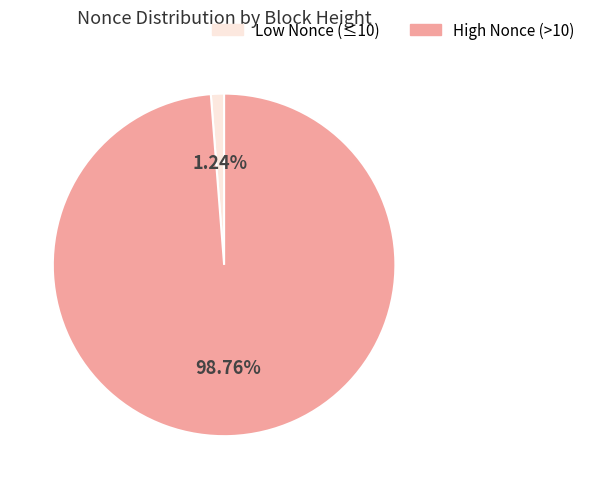

To the nearest percent, what is the average slice percentage?

50%